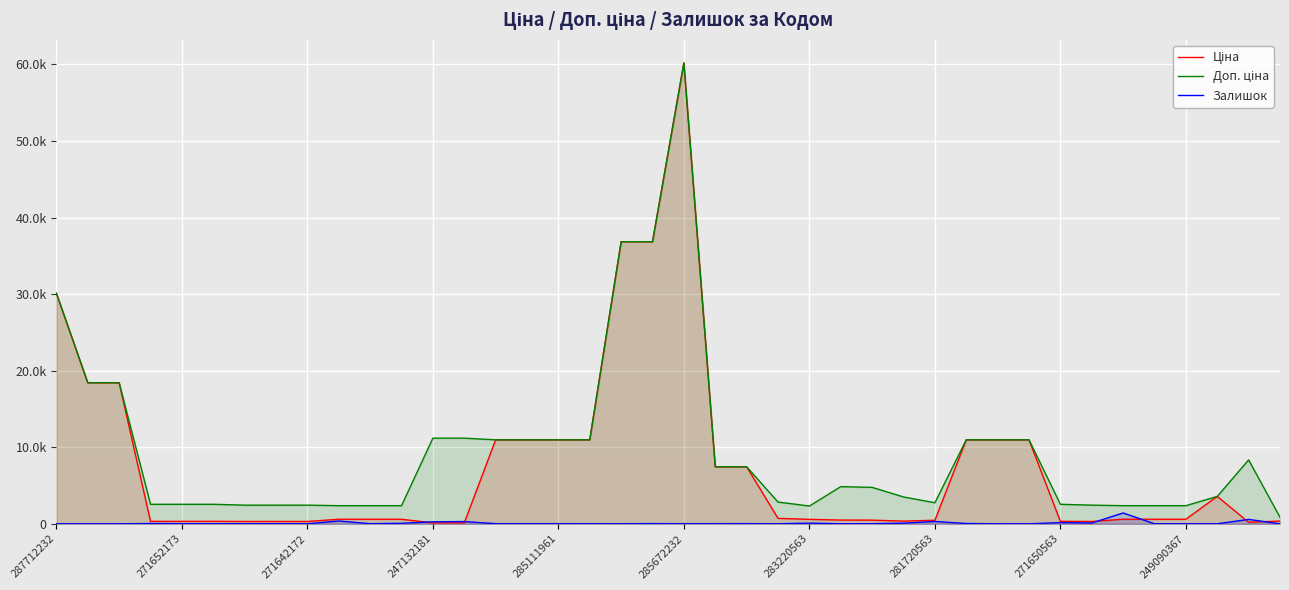

What is the approximate value of Доп. ціна at 285111961?

10964.4